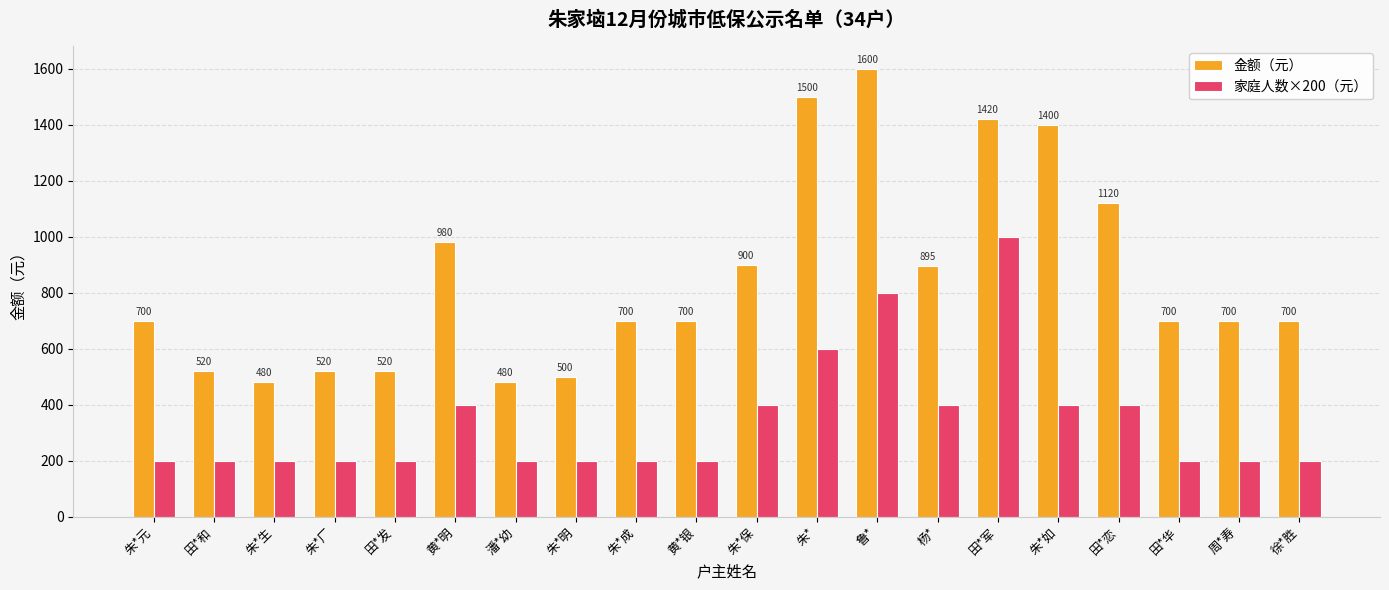

What is the lowest value of the 家庭人数×200（元） series?

200